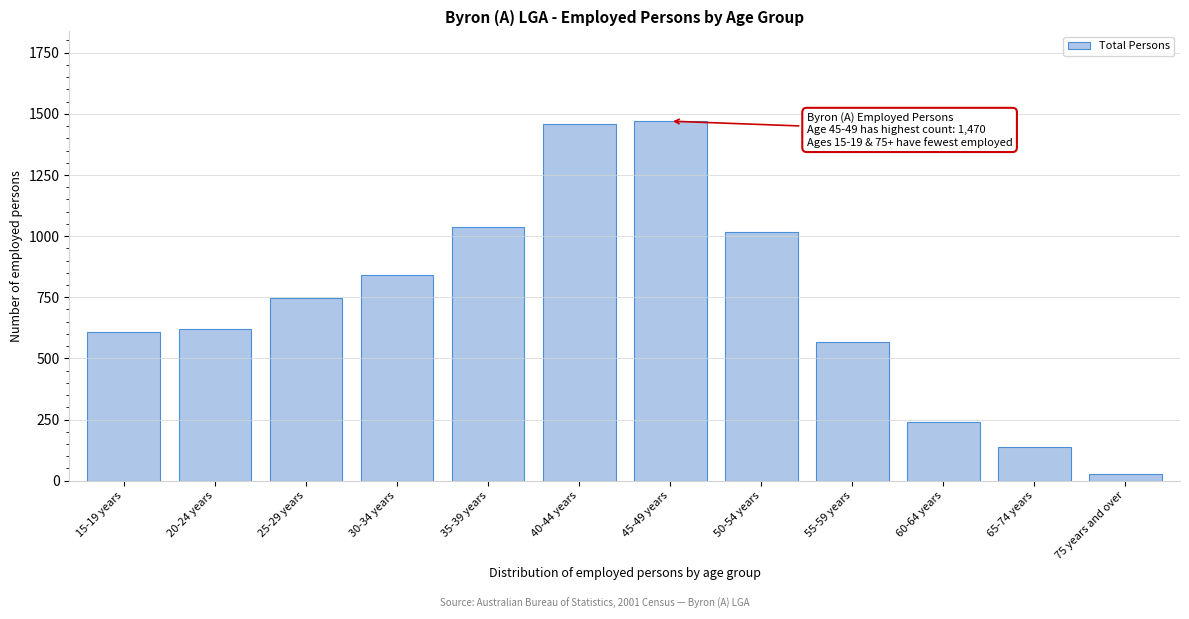

Reading left to right, list all the values displayed in this chart.

608	619	745	841	1036	1459	1470	1015	568	241	138	27